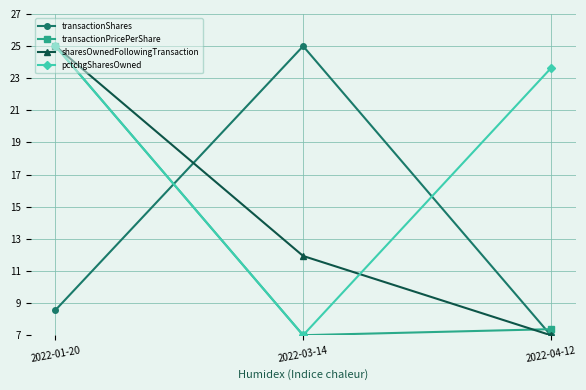

Rank the categories by sharesOwnedFollowingTransaction value from lowest to highest.

2022-04-12, 2022-03-14, 2022-01-20